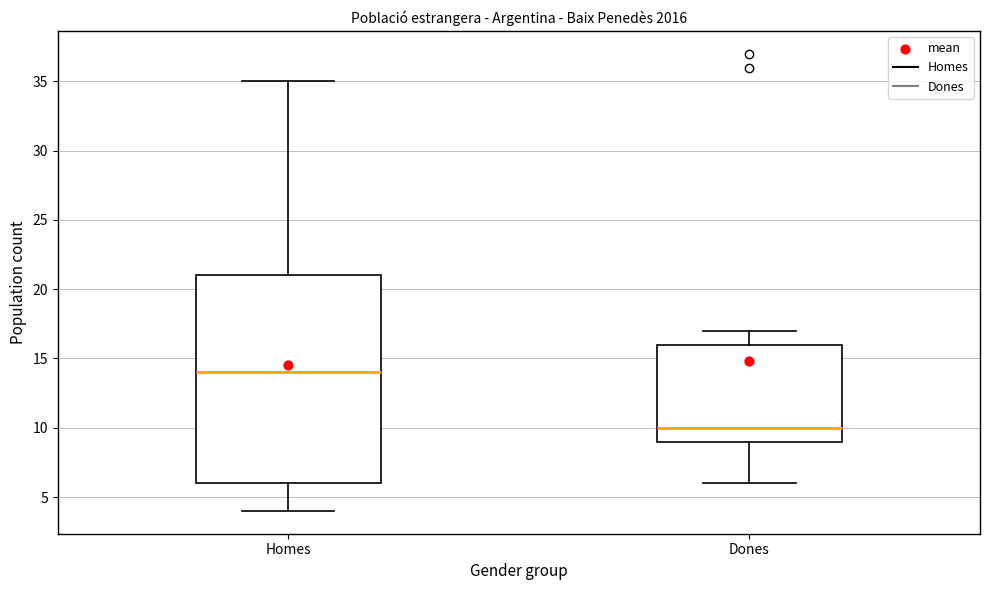

Which box has the lowest median line?

Dones